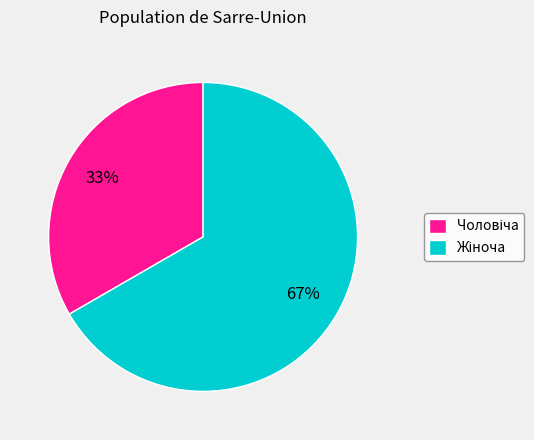

Does any single category account for the majority?

Yes